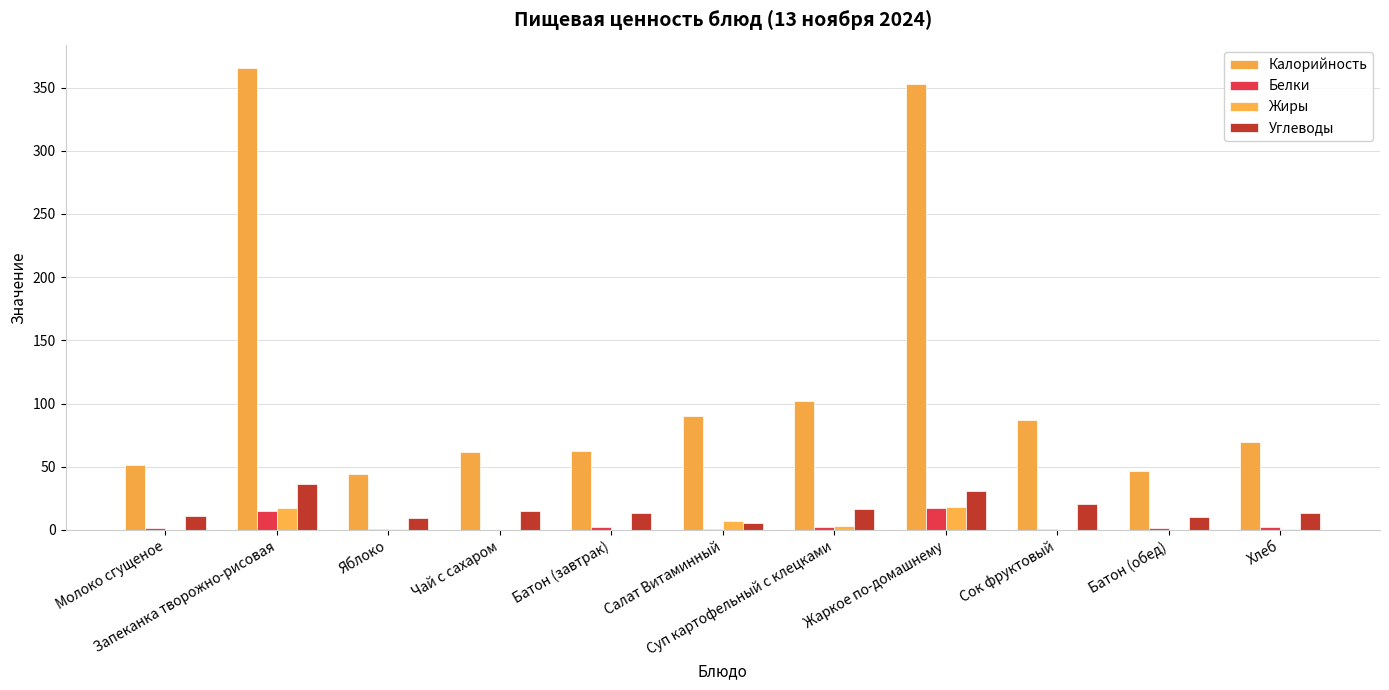

What value does the Углеводы series have at Салат Витаминный?

5.3